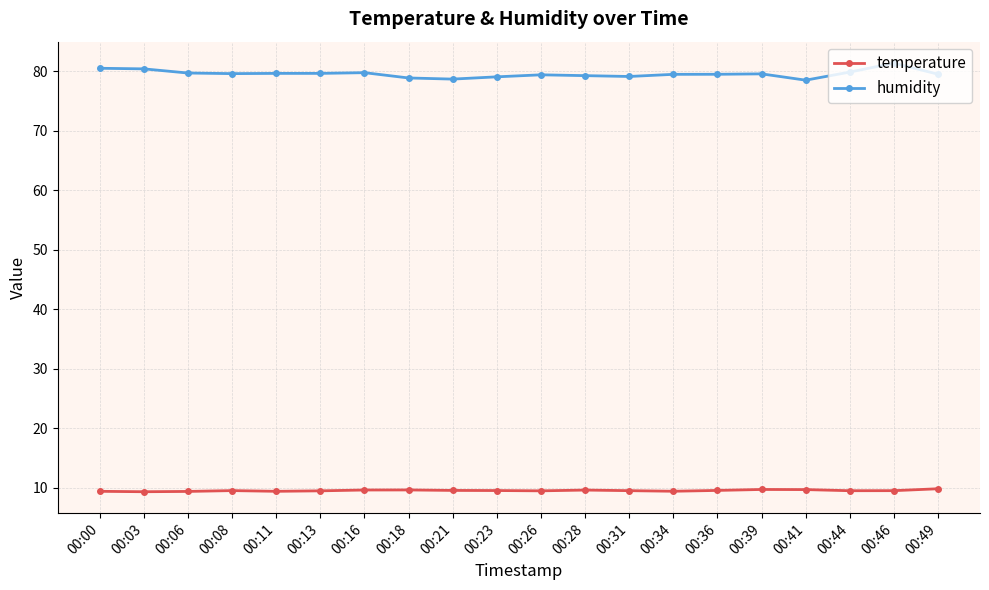

Read the humidity value at 00:18.

78.9